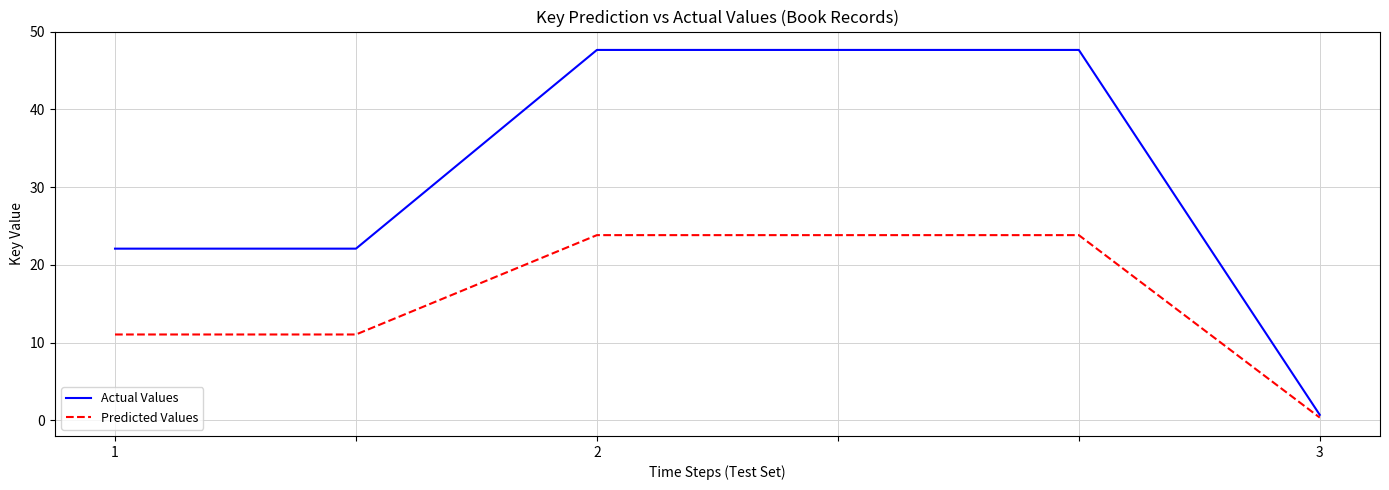

What is the average value of the Predicted Values series?

15.7